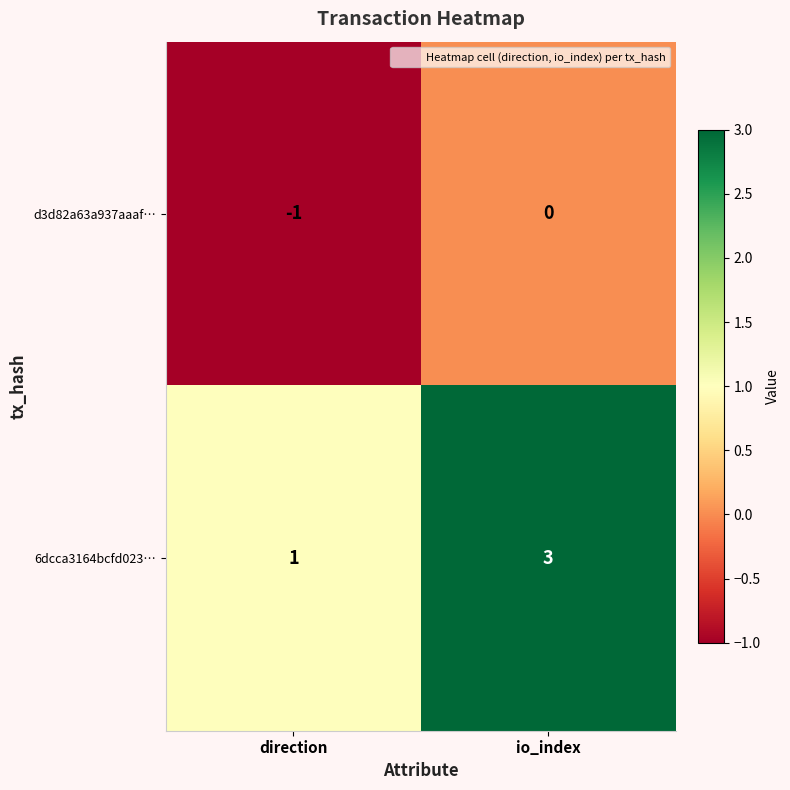

Which category has the lowest value in the d3d82a63a937aaaf… series?

direction